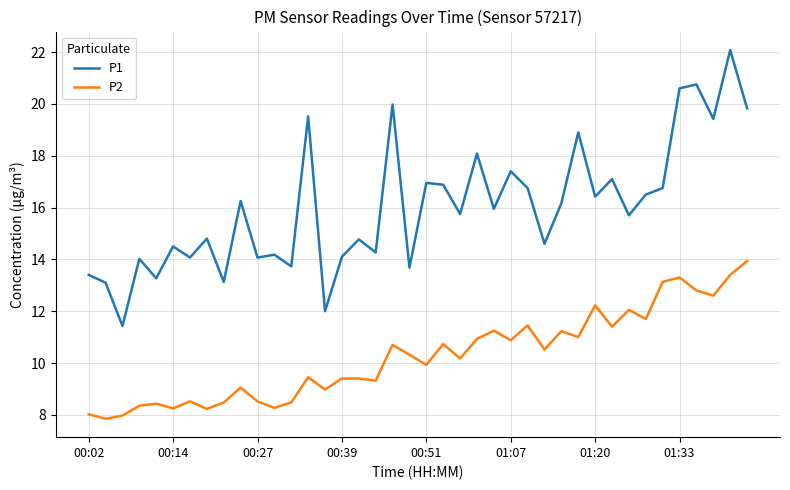

Rank the series by their maximum value, from lowest to highest.

P2, P1